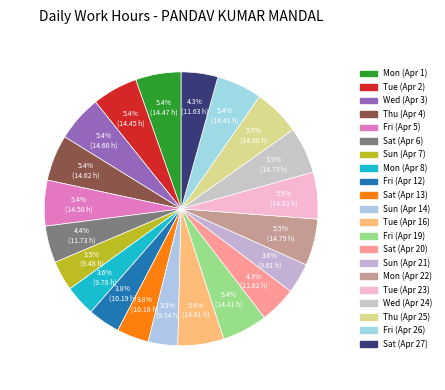

To the nearest percent, what is the difference between the largest and smallest slice percentages?

2%